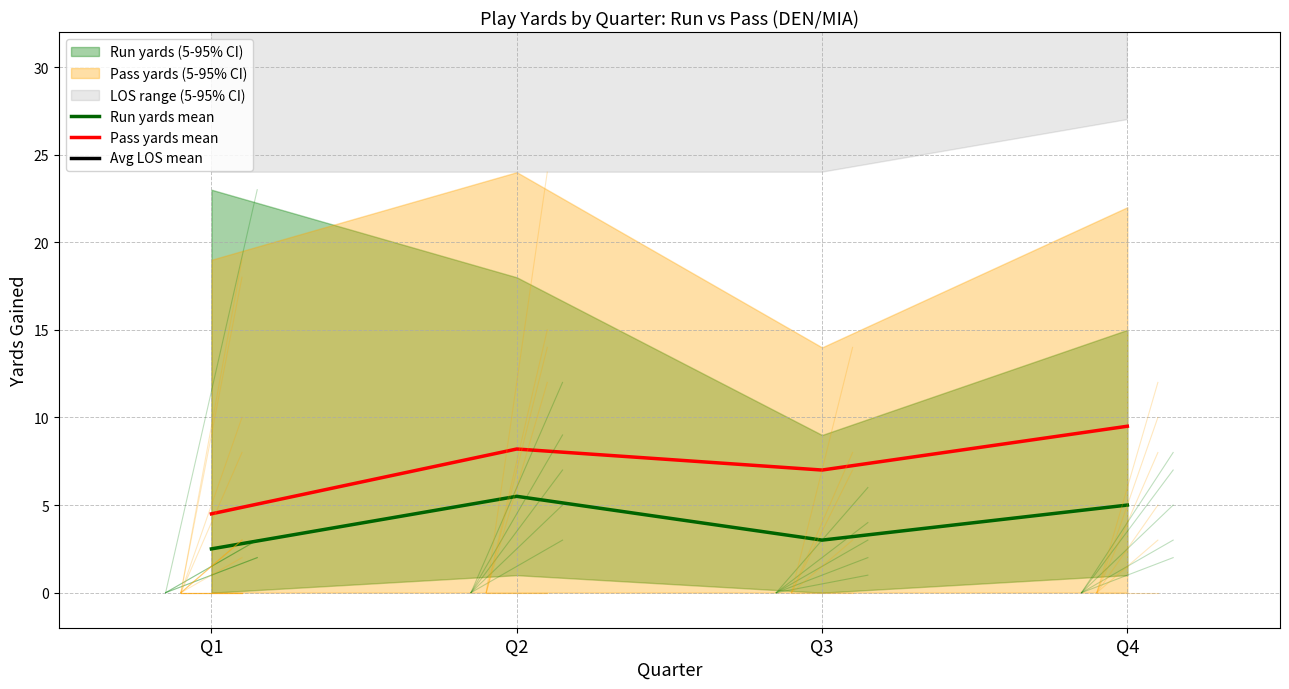

Reading left to right, what are all the values shown in this chart?

Run yards mean: 2.5	5.5	3.0	5.0
Pass yards mean: 4.5	8.2	7.0	9.5
Avg LOS mean: 56.0	52.0	58.0	55.0